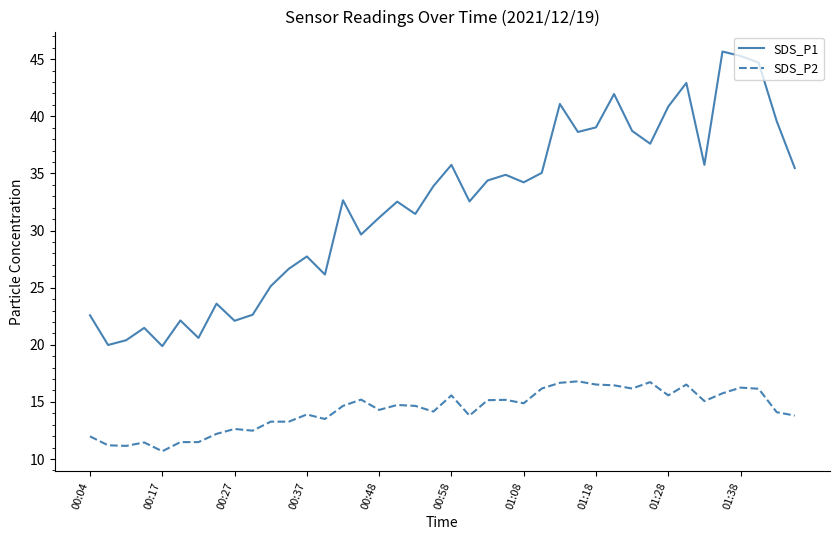

What is the difference between the maximum and minimum values in the SDS_P2 series?

6.1